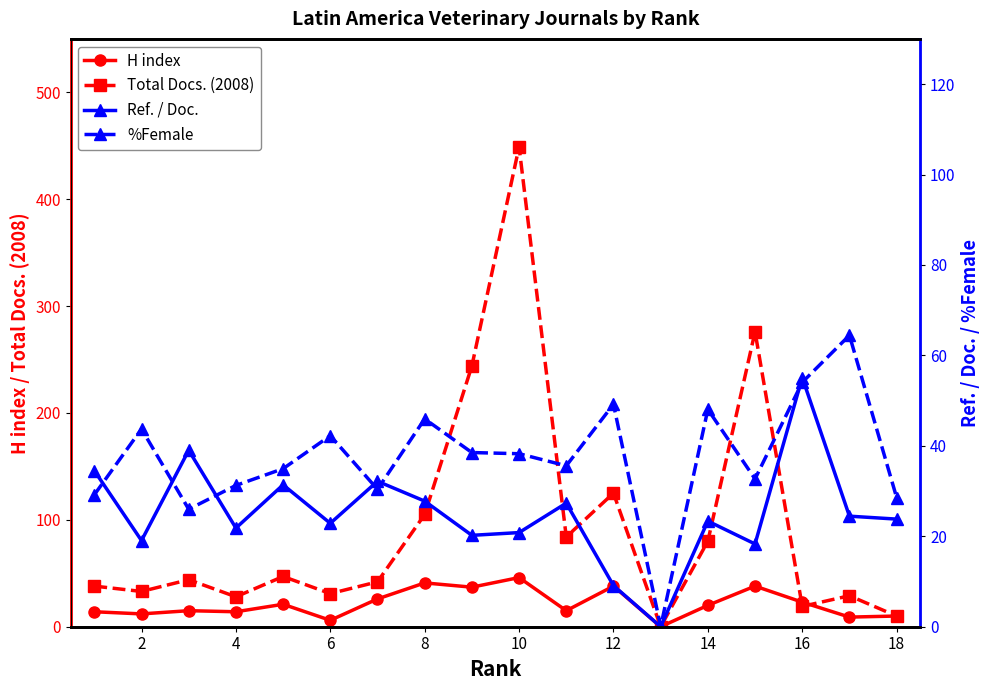

What is the maximum value for Total Docs. (2008)?

449